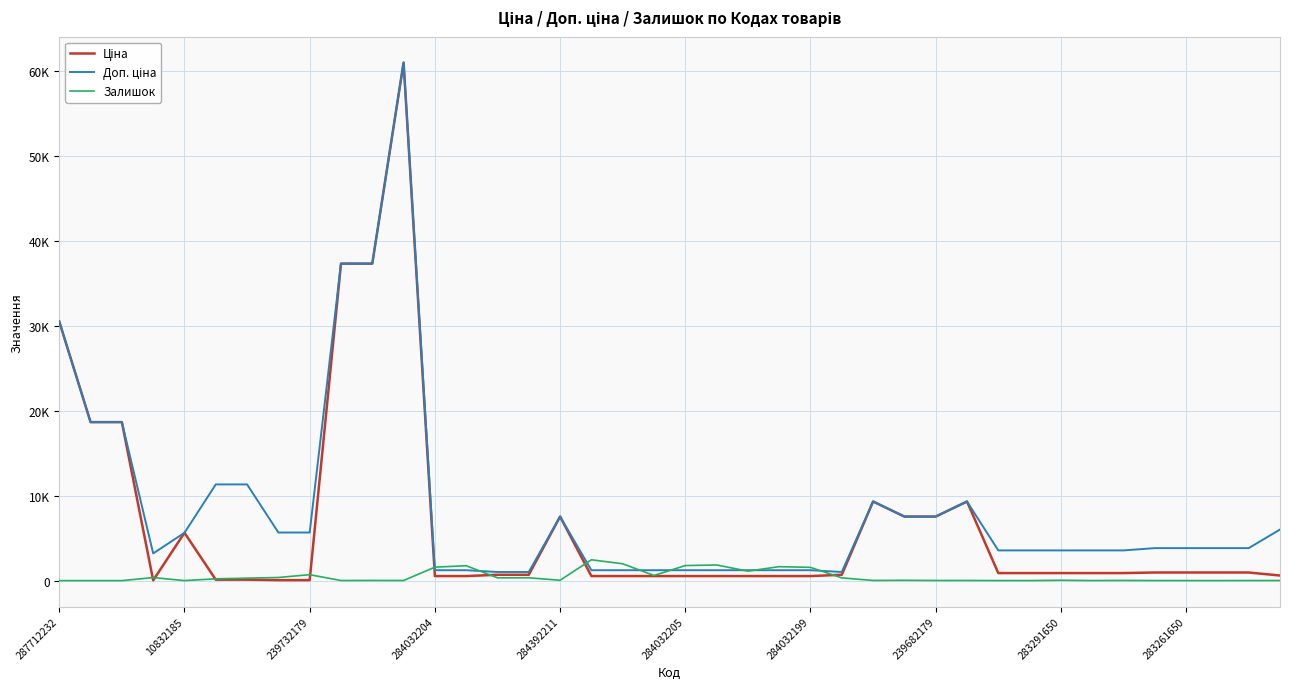

Where is Доп. ціна nearest to the value 31021?

287712232